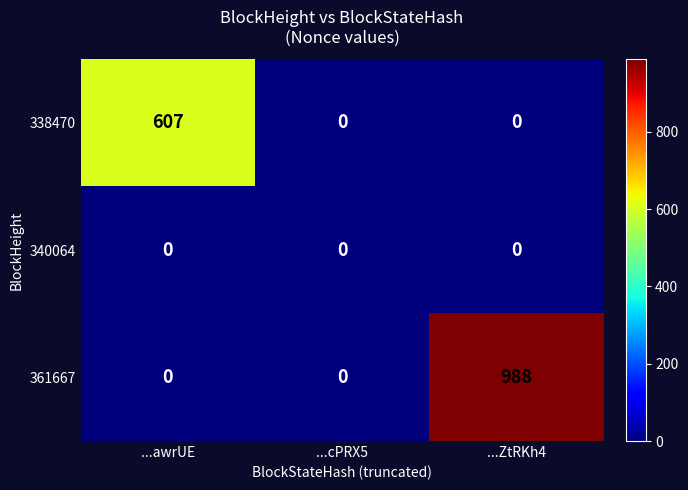

The 338470 series shows 607 at ...awrUE. True or false?

True